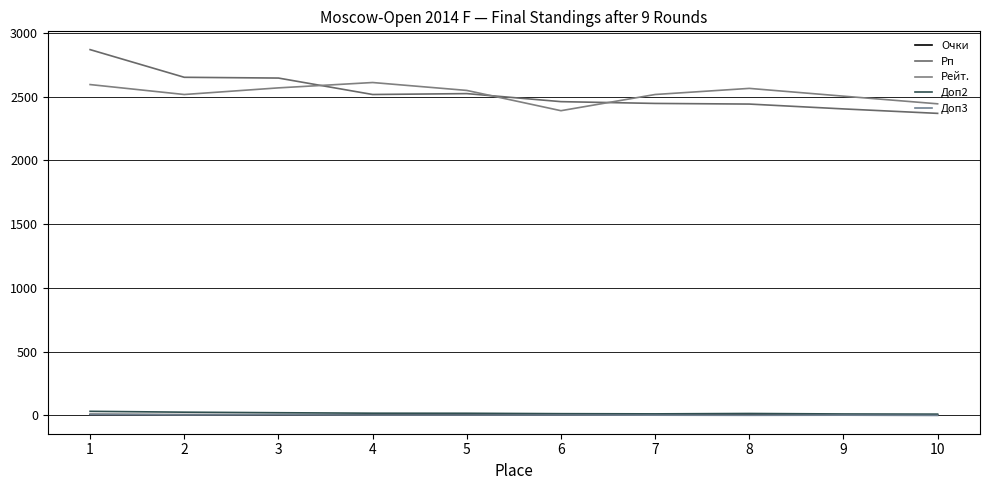

What is the sum of all Рп values?

25331.0